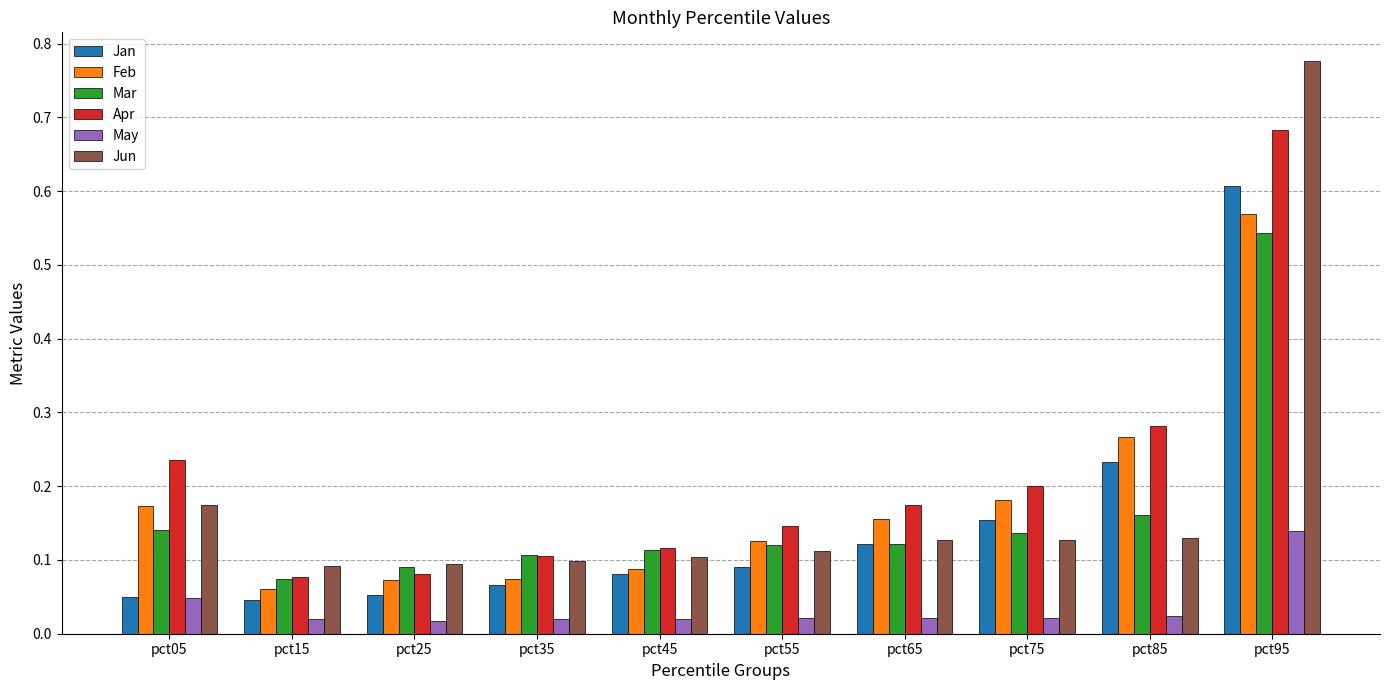

The Apr series shows 0.0 at pct25. True or false?

False